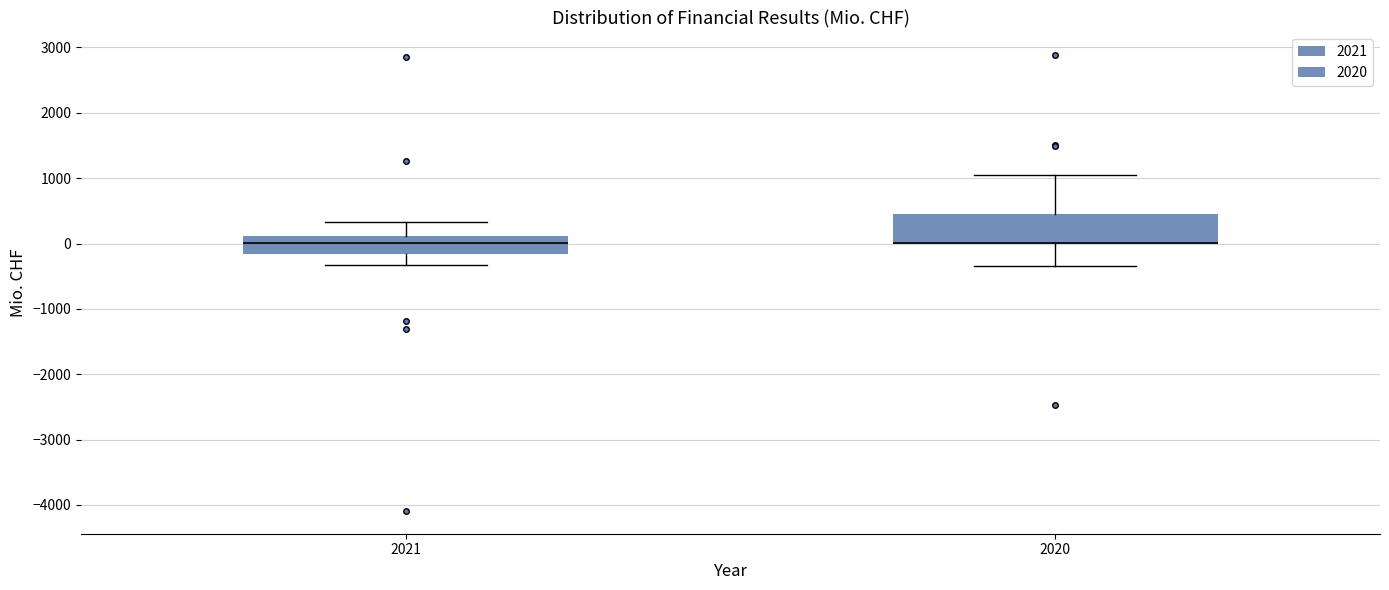

Reading left to right, read every box against the y-axis: the position of its median line, the range the box covers, and the ends of its whiskers. The values are not printed on the chart, so give them approximately, as read against the axis.

2021: median 0, box -200 to 100, whiskers -300 to 300
2020: median 0 (drawn on the box's lower edge), box 0 to 500, whiskers -300 to 1100